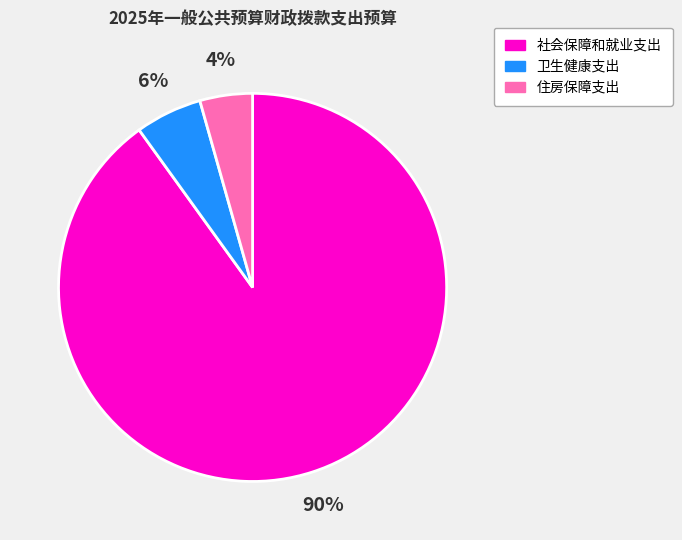

Rank the categories by value from highest to lowest.

社会保障和就业支出, 卫生健康支出, 住房保障支出